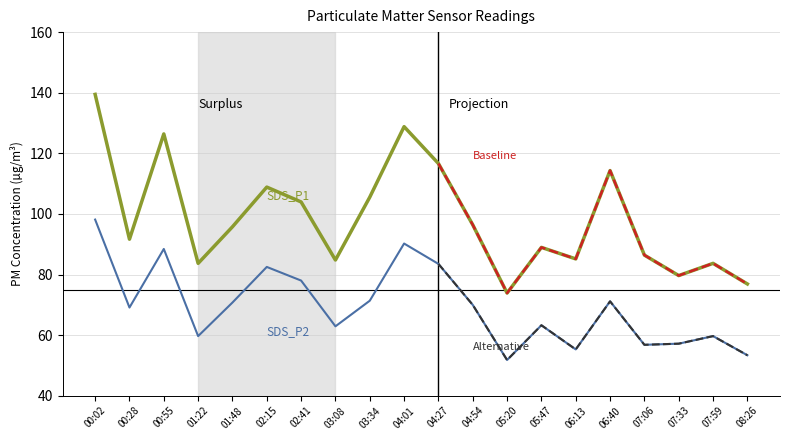

True or false: SDS_P1 has a value of 114.3 at 06:40.

True